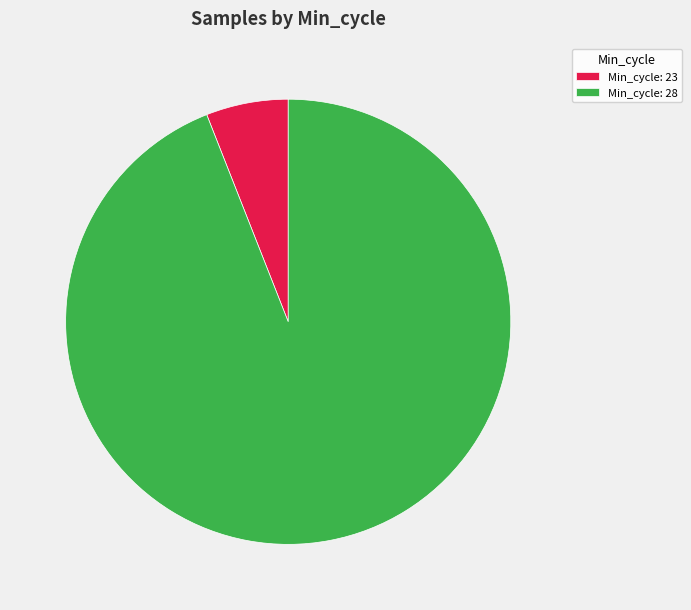

Between Min_cycle: 23 and Min_cycle: 28, which is larger?

Min_cycle: 28